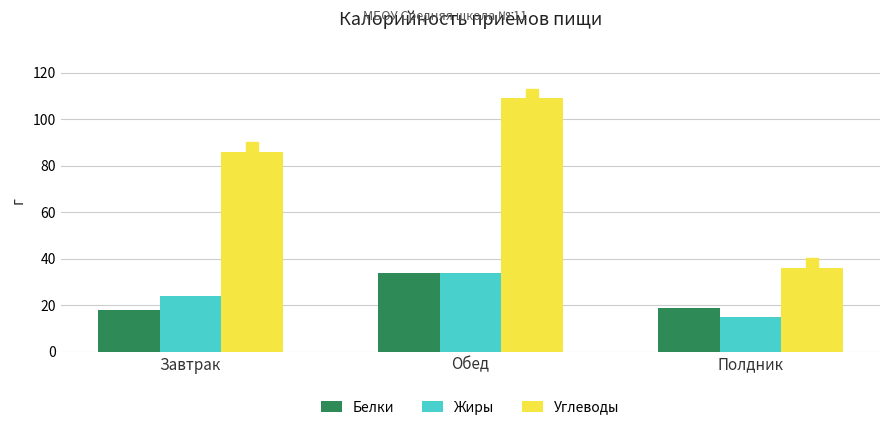

True or false: Углеводы has a value of 137 at Завтрак.

False